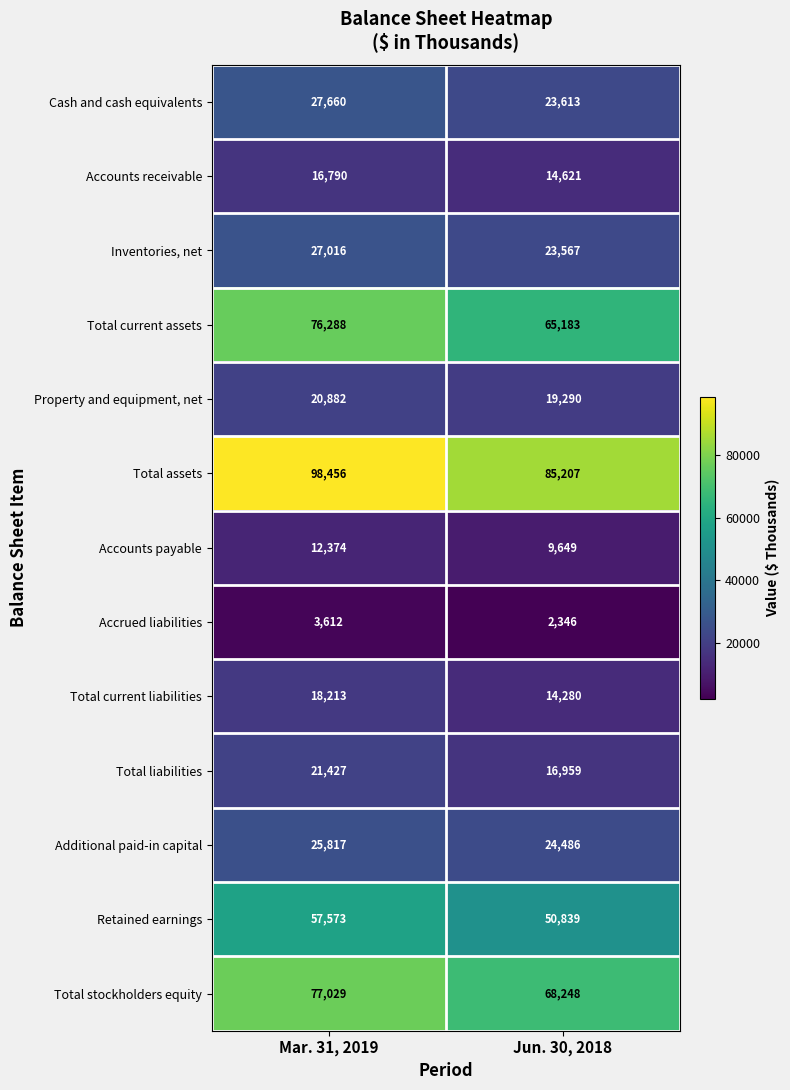

Between Mar. 31, 2019 and Jun. 30, 2018, which series saw the biggest shift?

Total assets